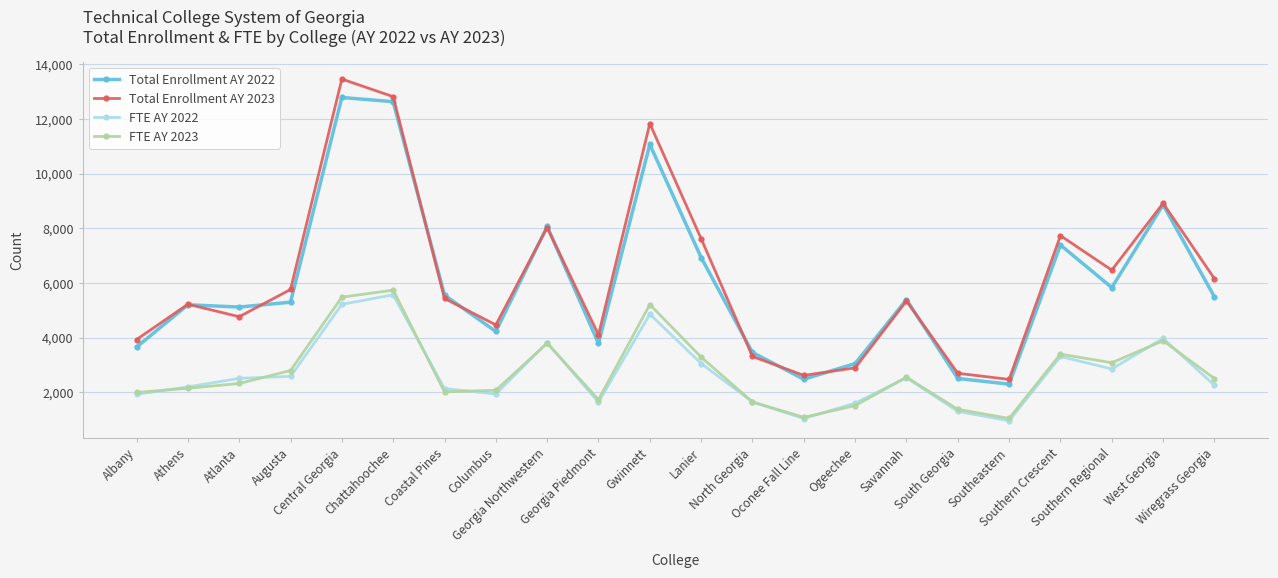

What are all the series names shown in the legend?

Total Enrollment AY 2022, Total Enrollment AY 2023, FTE AY 2022, FTE AY 2023